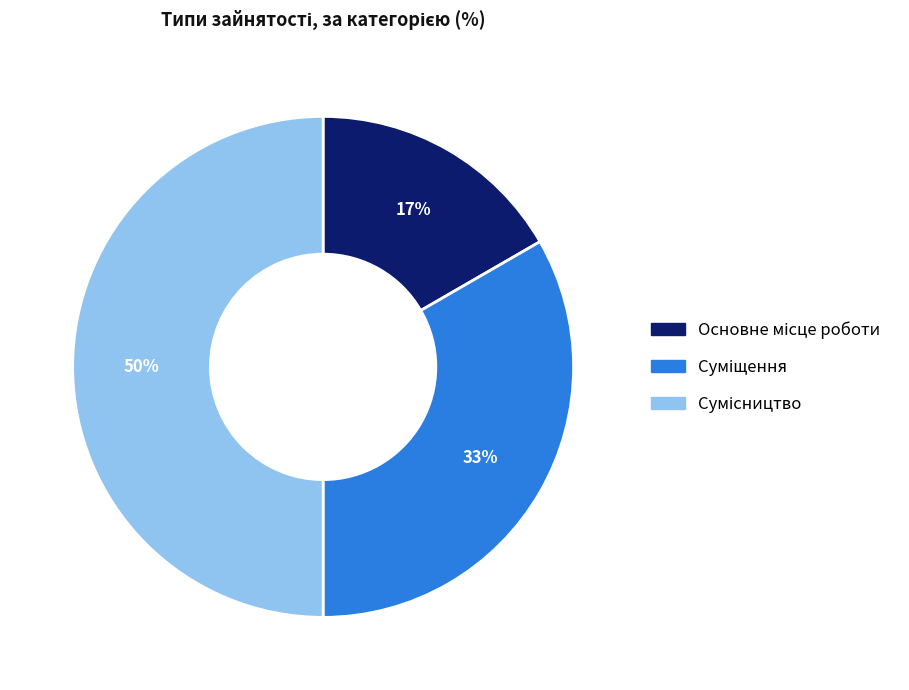

Count the number of slices in the pie.

3